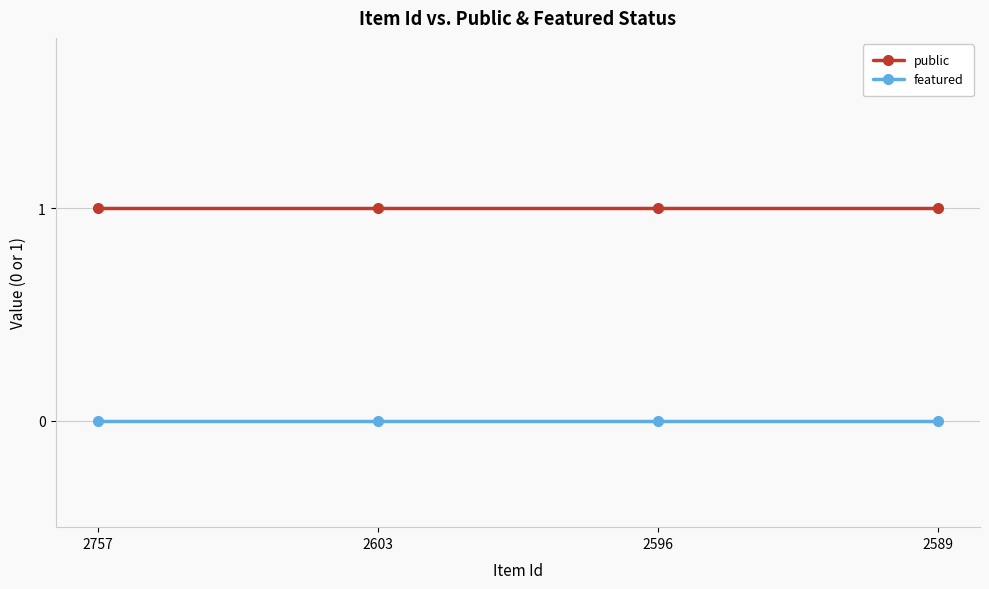

Is the value of featured at 2596 greater than the value of public at 2603?

No